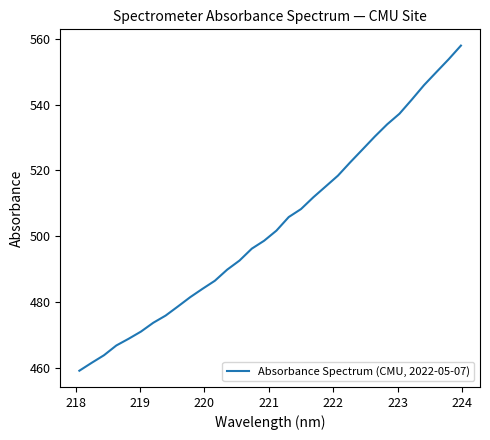

What is the minimum value shown in the chart?

459.1